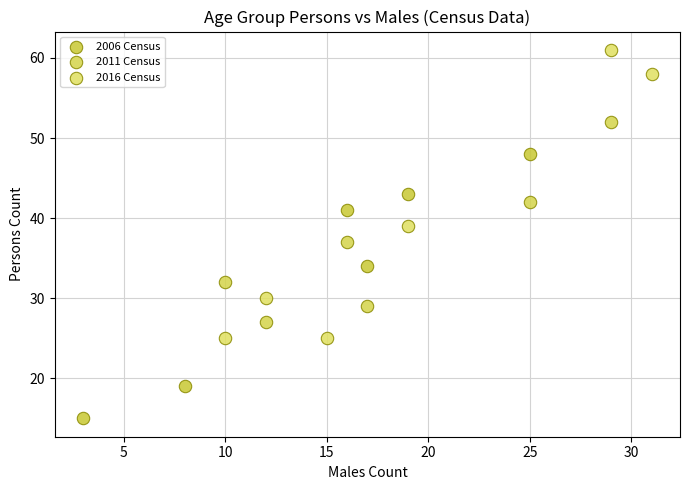

Which series reaches the minimum Y coordinate?

2006 Census